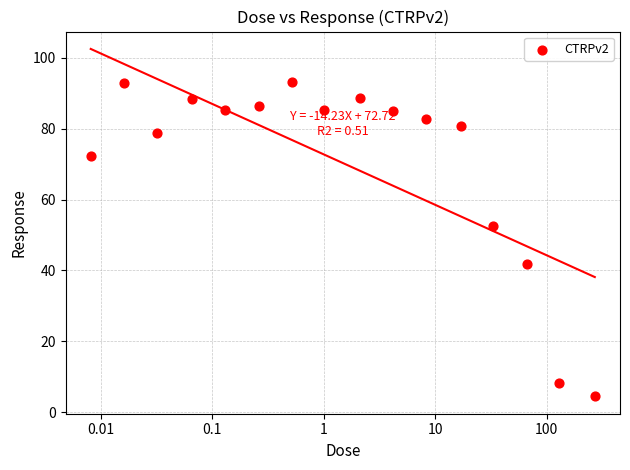

What is the range of Y values (max minus min)?

88.6